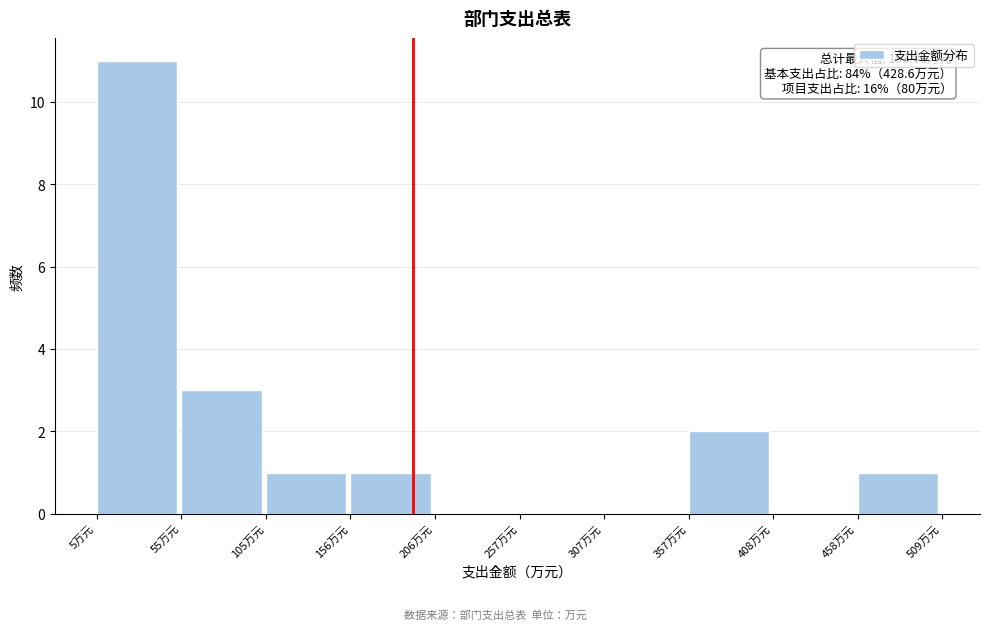

Which range on the x-axis has the tallest bar?

0 to 60